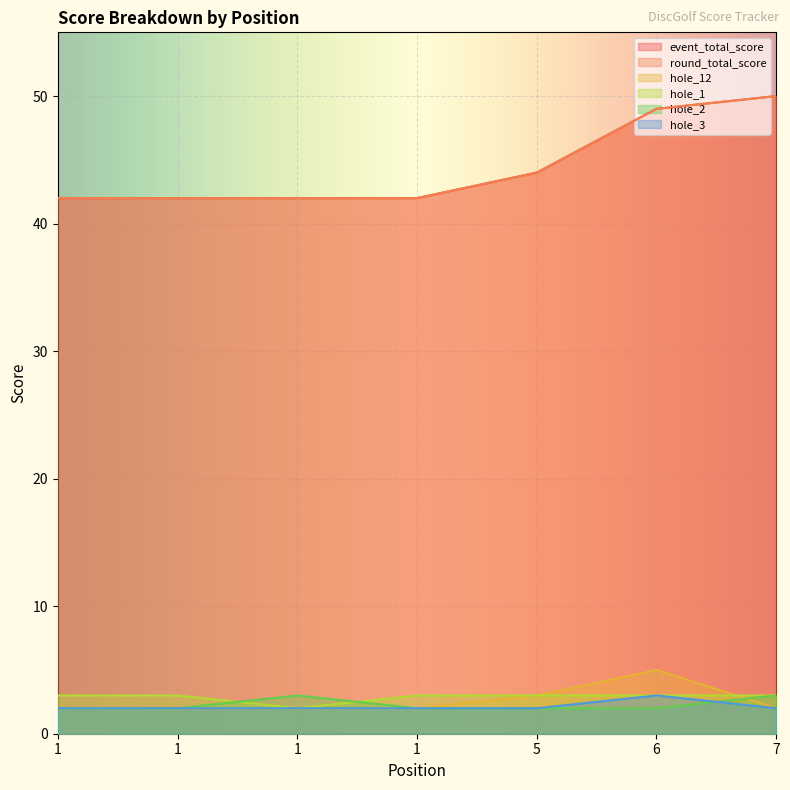

At 1, list the series in order from largest to smallest.

event_total_score, round_total_score, hole_1, hole_12, hole_2, hole_3